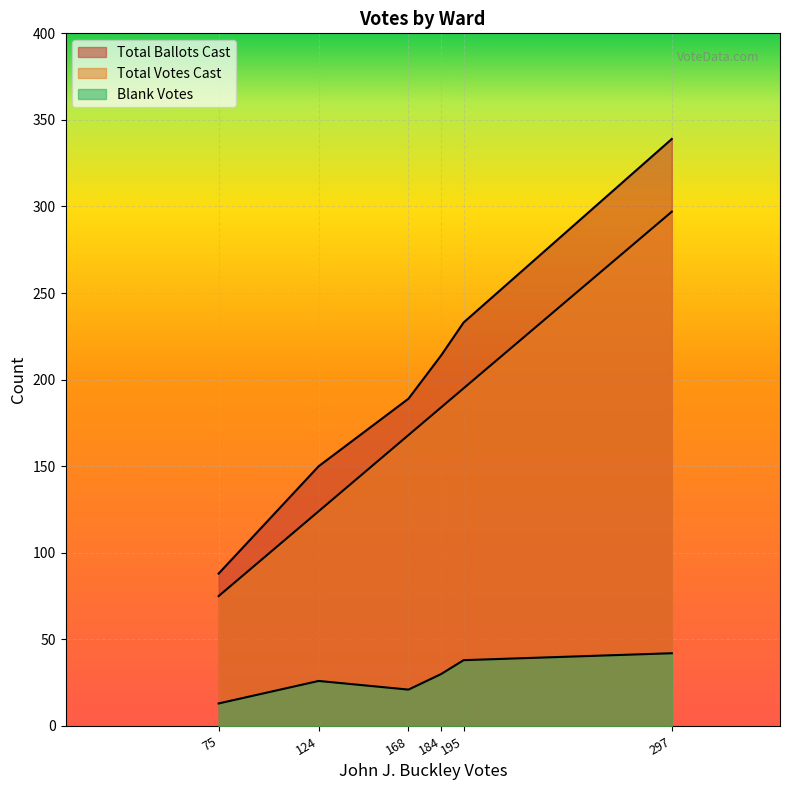

How many lines are shown in the chart?

3